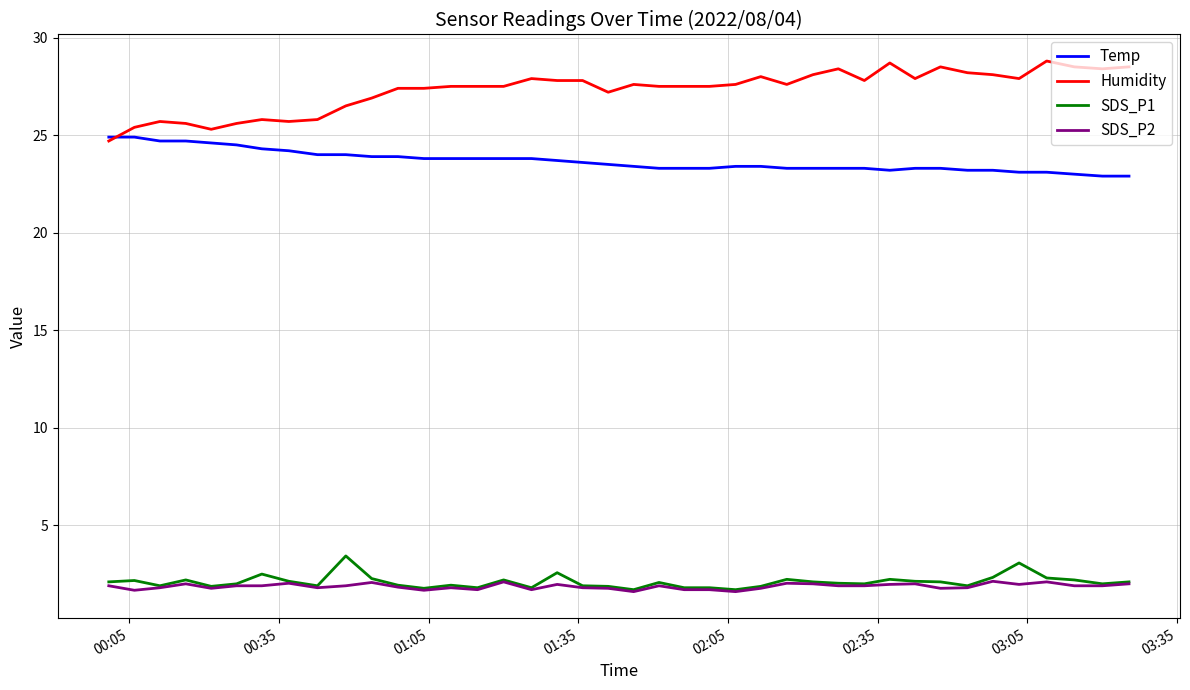

What is the highest value of the SDS_P1 series?

3.4